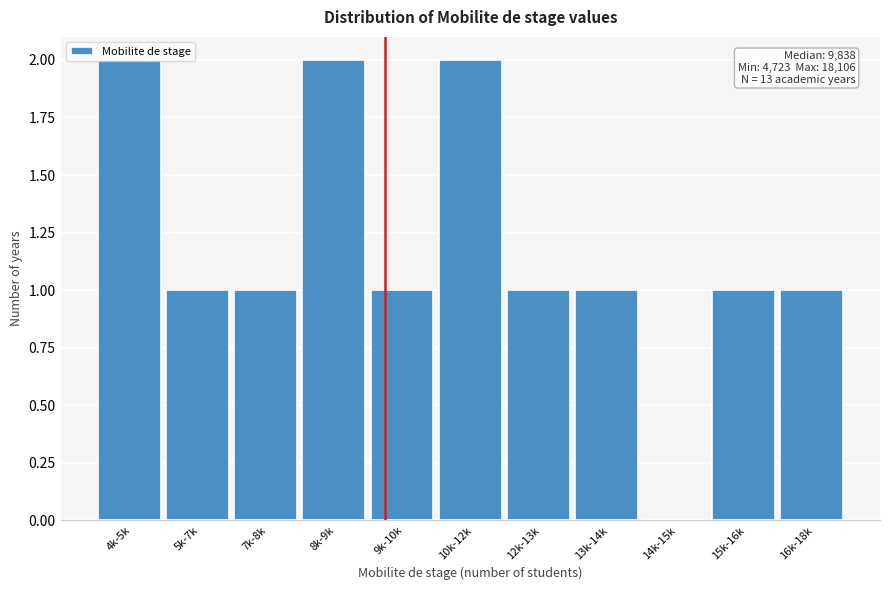

Between 15k-16k and 14k-15k, which is larger?

15k-16k